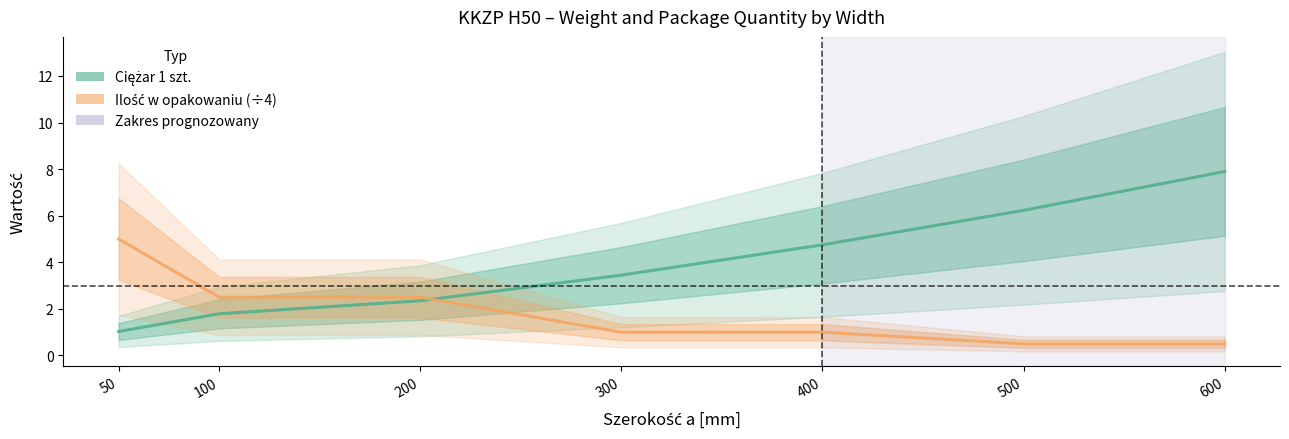

Which series changed the most between 100 and 300?

Ciężar 1 szt.